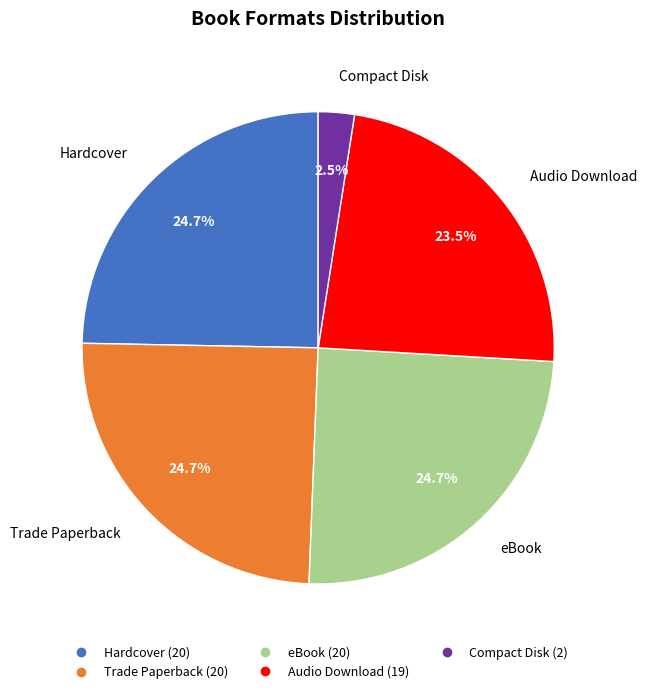

Is it true that Hardcover is 35% of the pie?

False